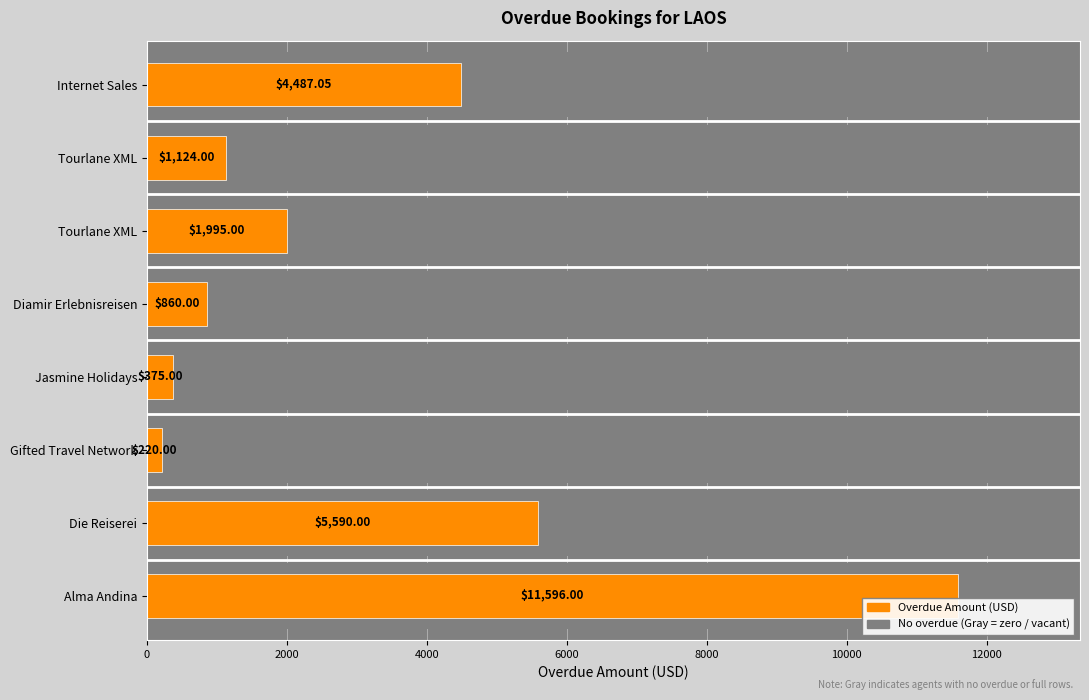

What is the minimum value shown in the chart?

220.0